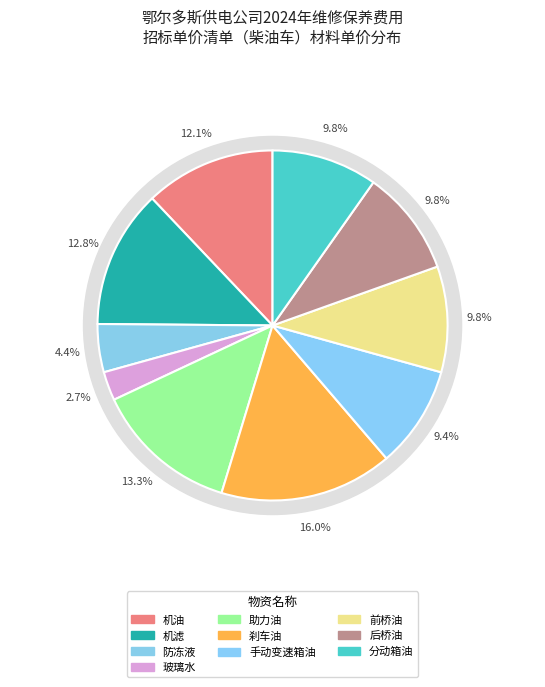

What is the ratio of the value at 防冻液 to the value at 机滤?

0.3